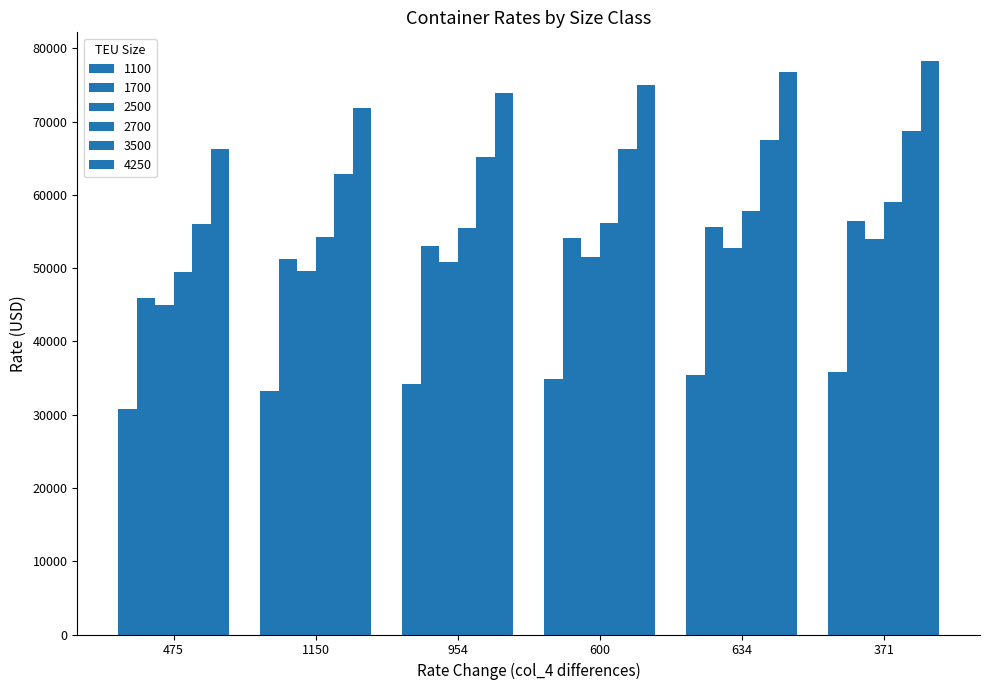

Count the number of data series in this chart.

6